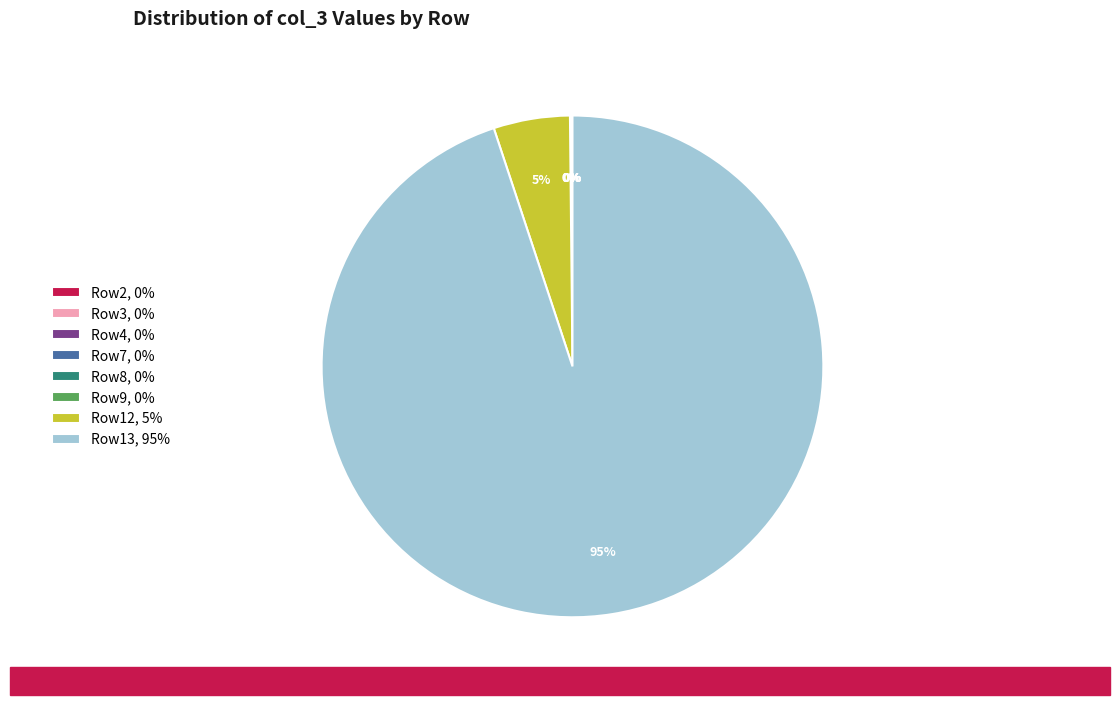

To the nearest percent, what is the average slice percentage?

12%